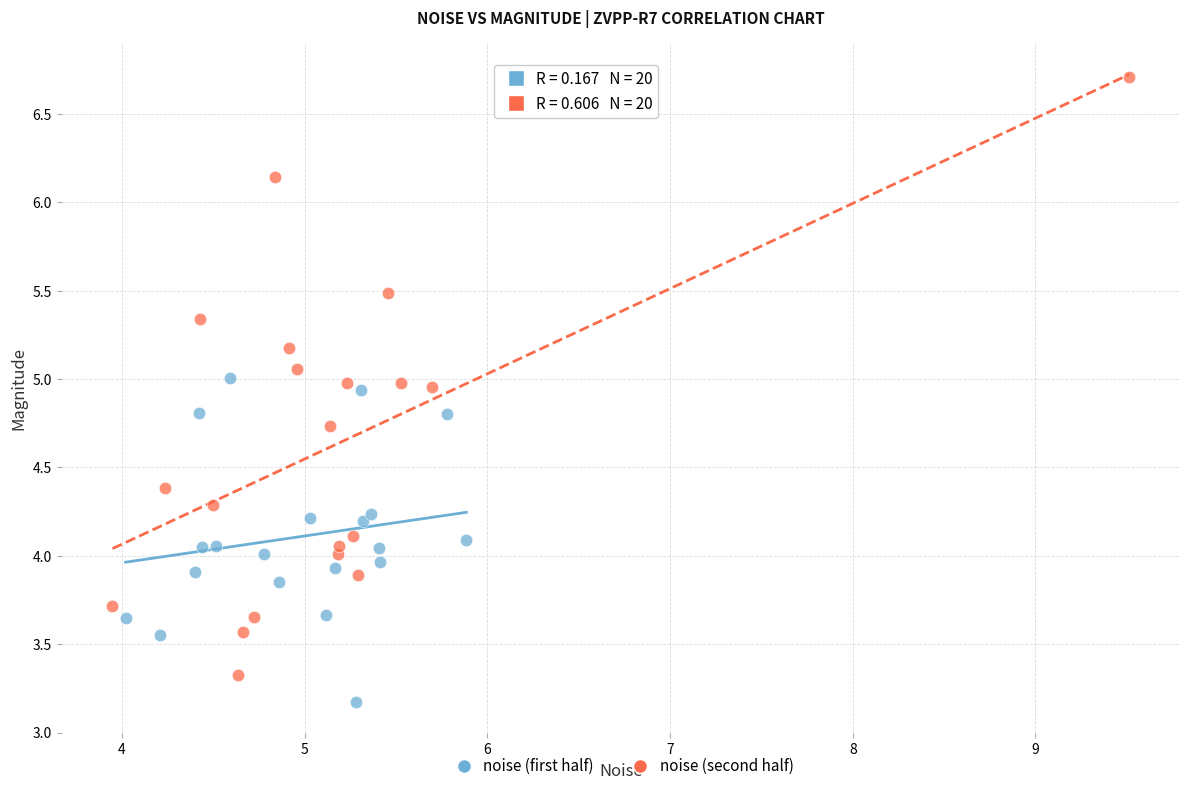

Which series has the largest Y range (max minus min)?

noise (second half)